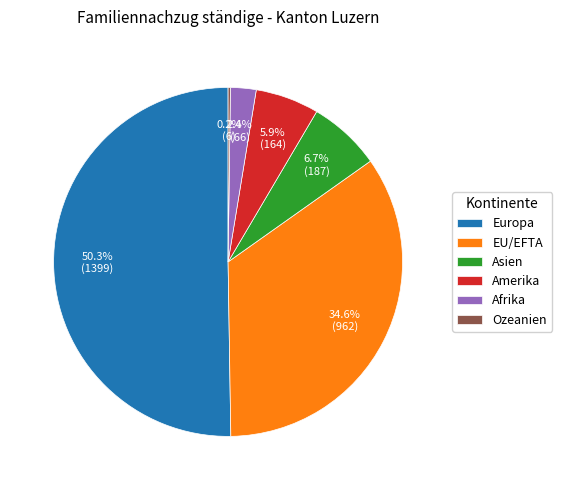

Which has a higher value, EU/EFTA or Amerika?

EU/EFTA